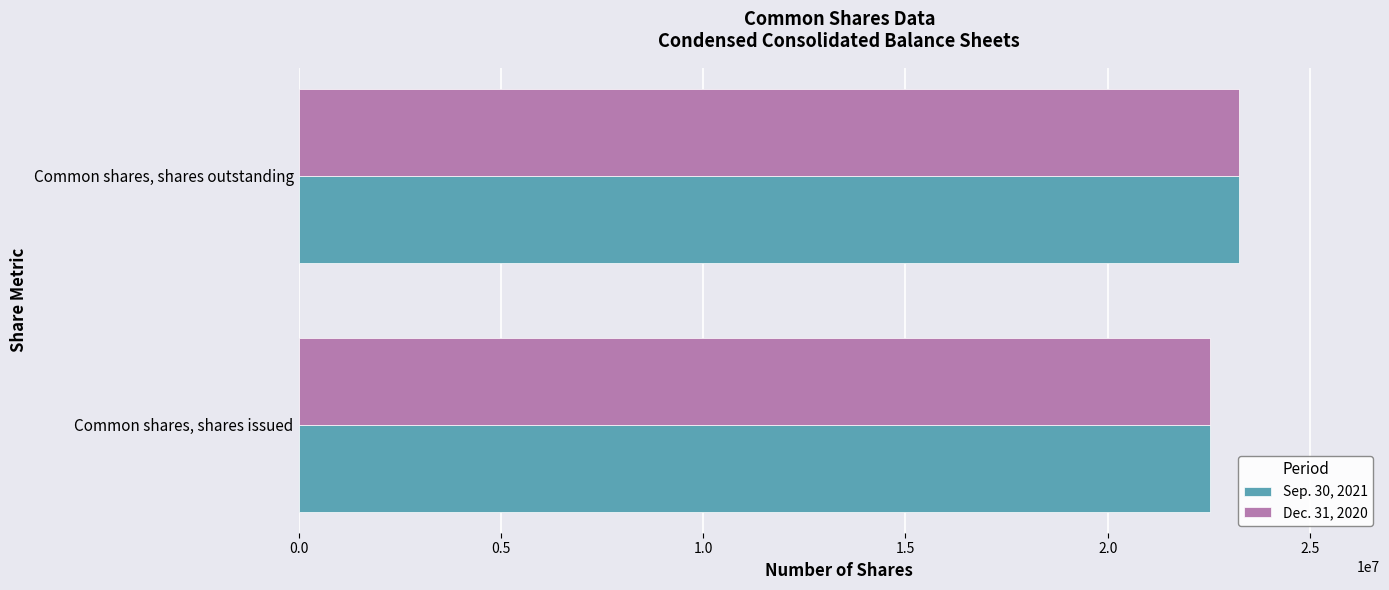

What is the total value across all series at Common shares, shares outstanding?

46486952